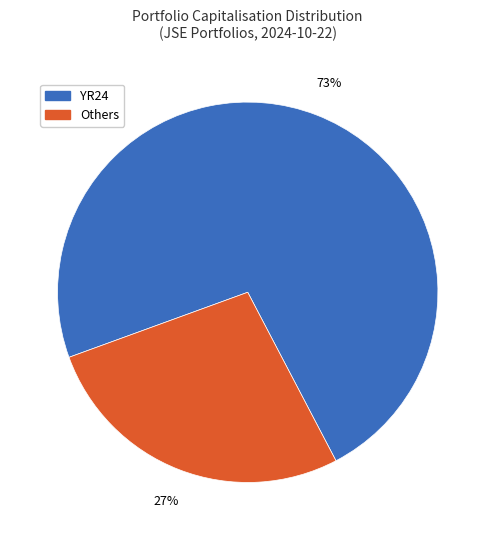

Is there a majority slice in this chart?

Yes